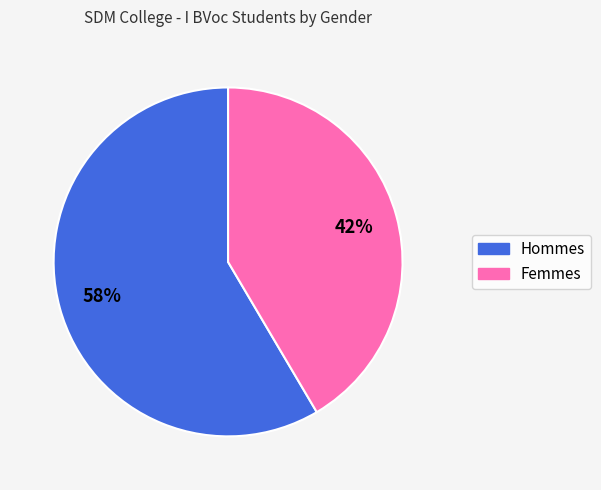

True or false: Hommes accounts for 58% of the total.

True